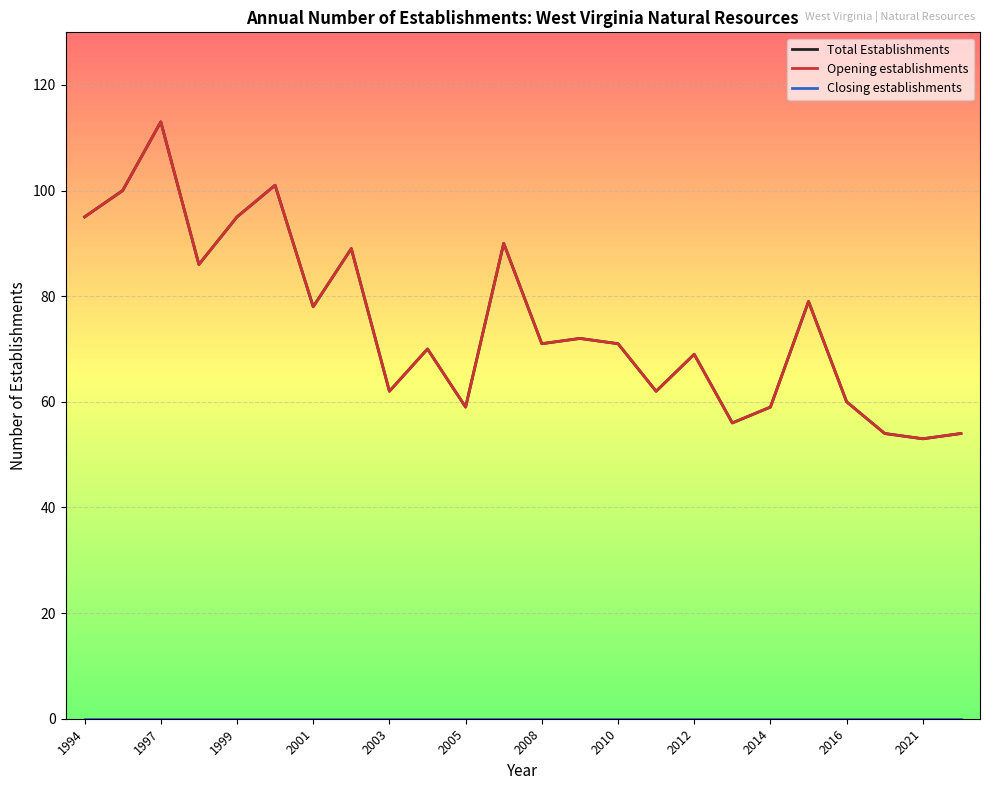

What is the highest value of the Opening establishments series?

113